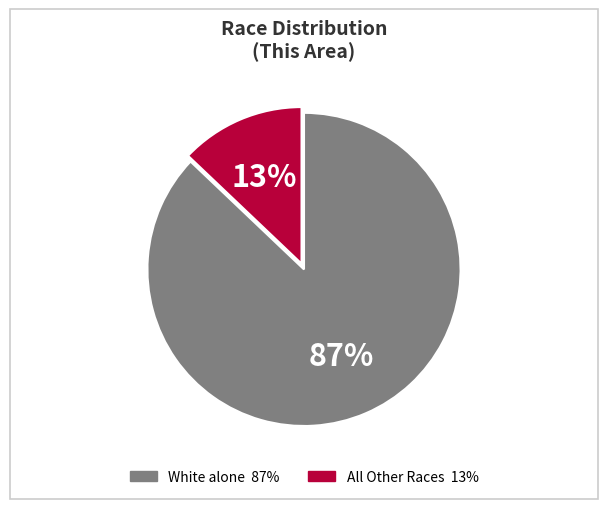

How many slices are in this pie chart?

2